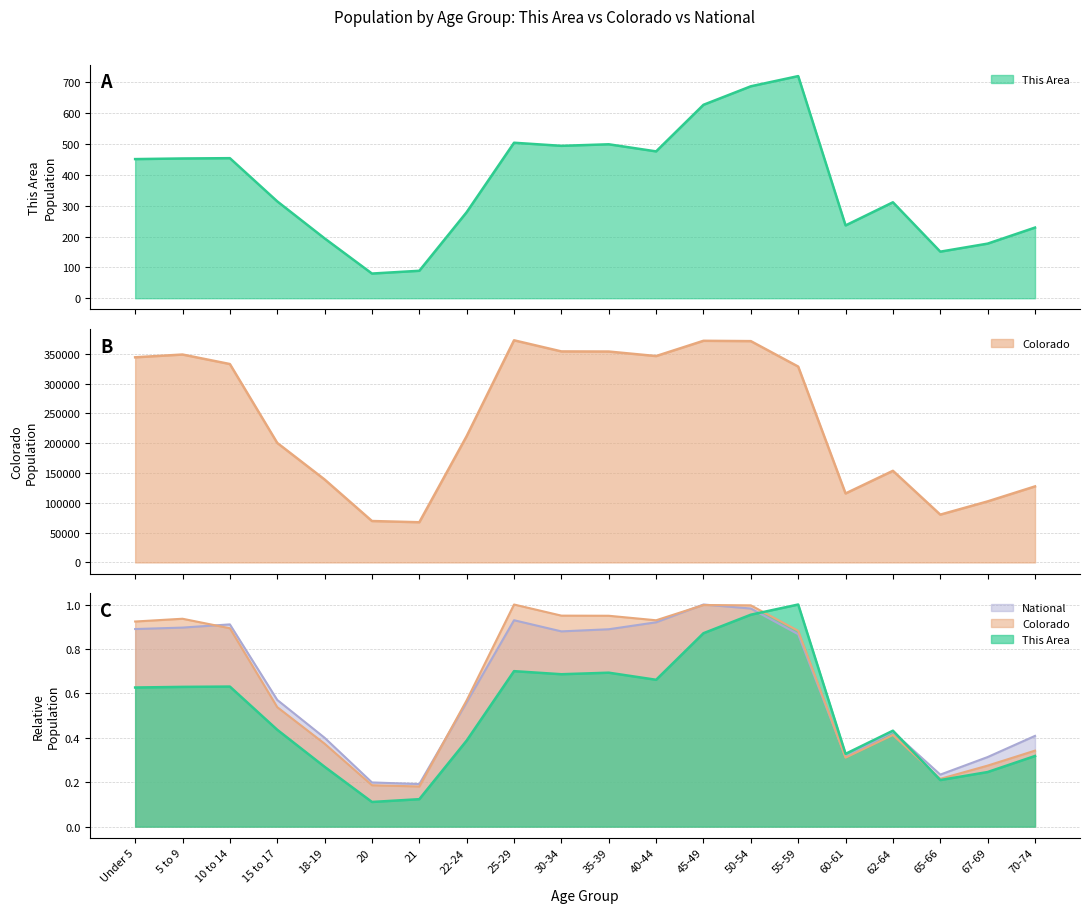

What is the total value across all series at 60-61?

115890.3